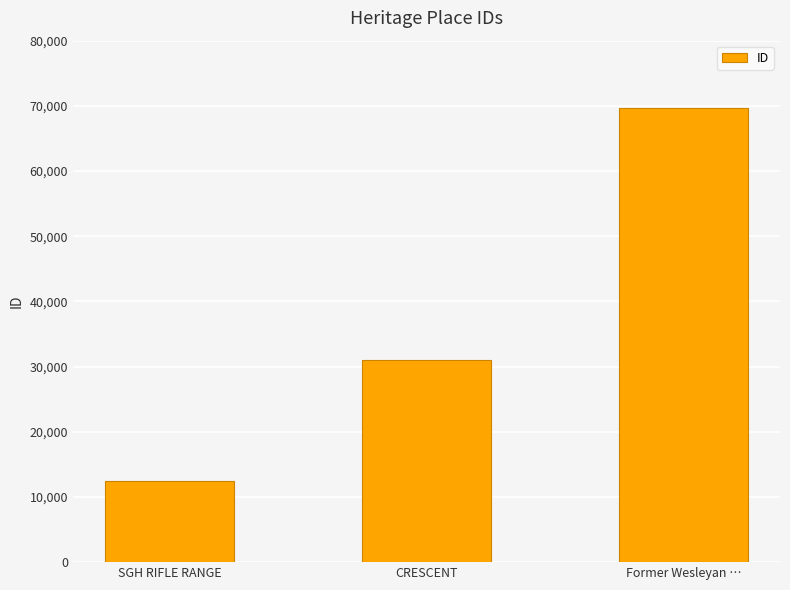

Count the values in the range 12490 to 69613.

3